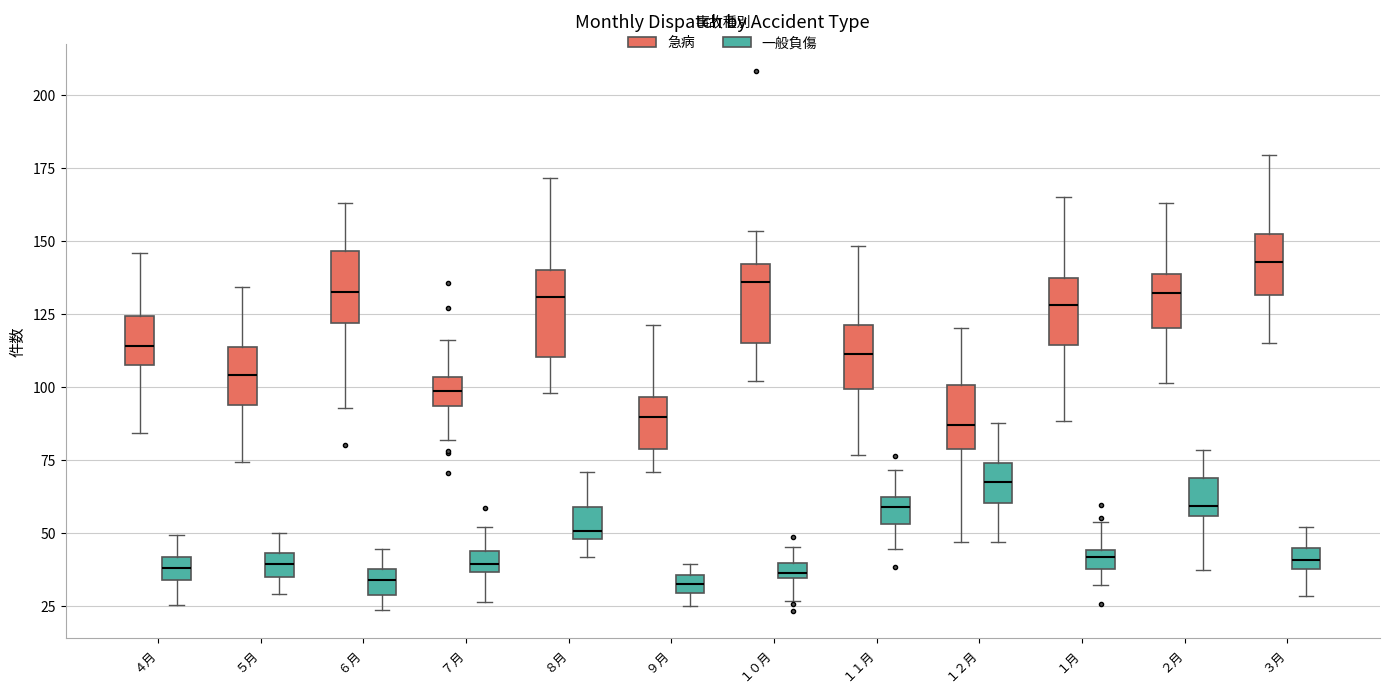

Where does the upper whisker of the box for ９月 (急病) end on the y-axis? The values are not printed on the chart, so give them approximately, as read against the axis.

120